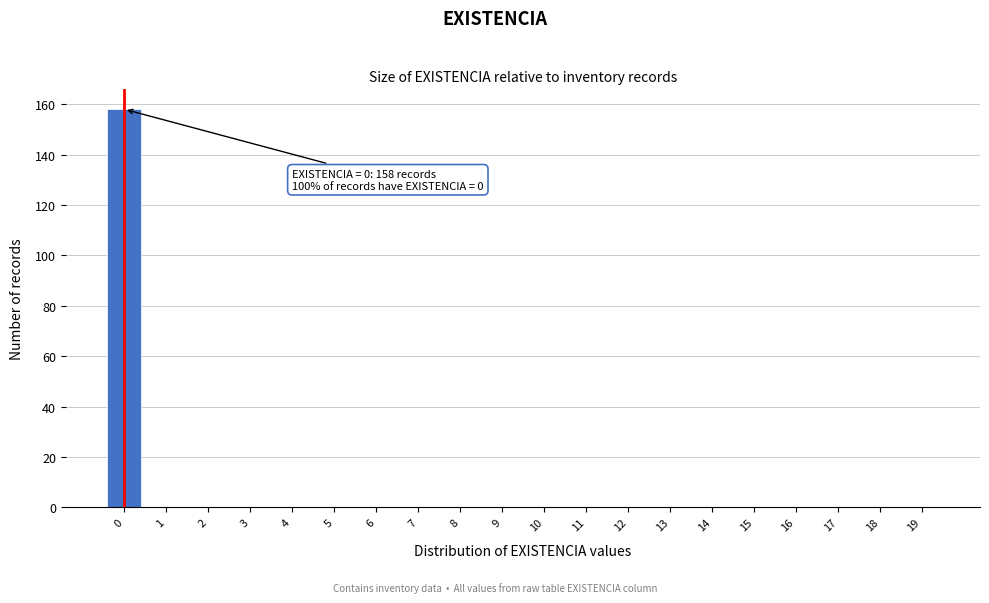

Reading right to left, extract all data points from this chart.

19=0	18=0	17=0	16=0	15=0	14=0	13=0	12=0	11=0	10=0	9=0	8=0	7=0	6=0	5=0	4=0	3=0	2=0	1=0	0=158